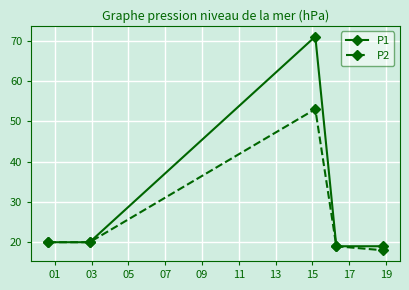

Rank the series by their average value, from lowest to highest.

P2, P1